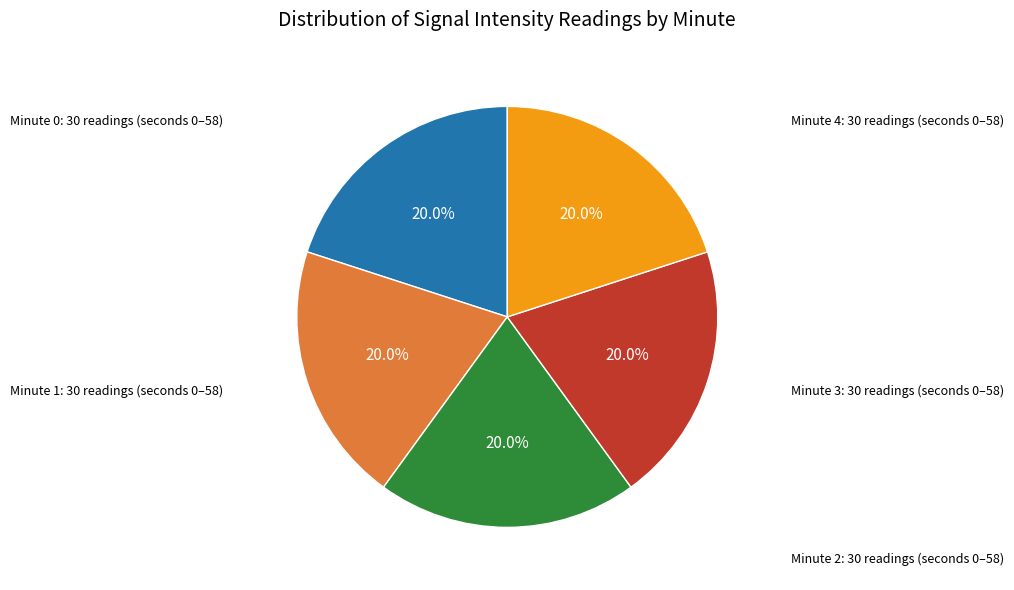

Is there a majority slice in this chart?

No